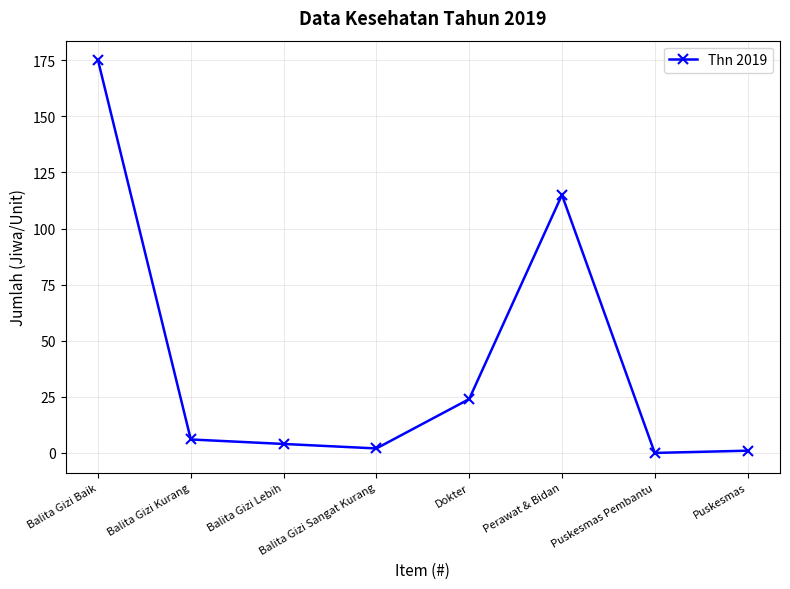

What position from the right is Balita Gizi Baik?

8